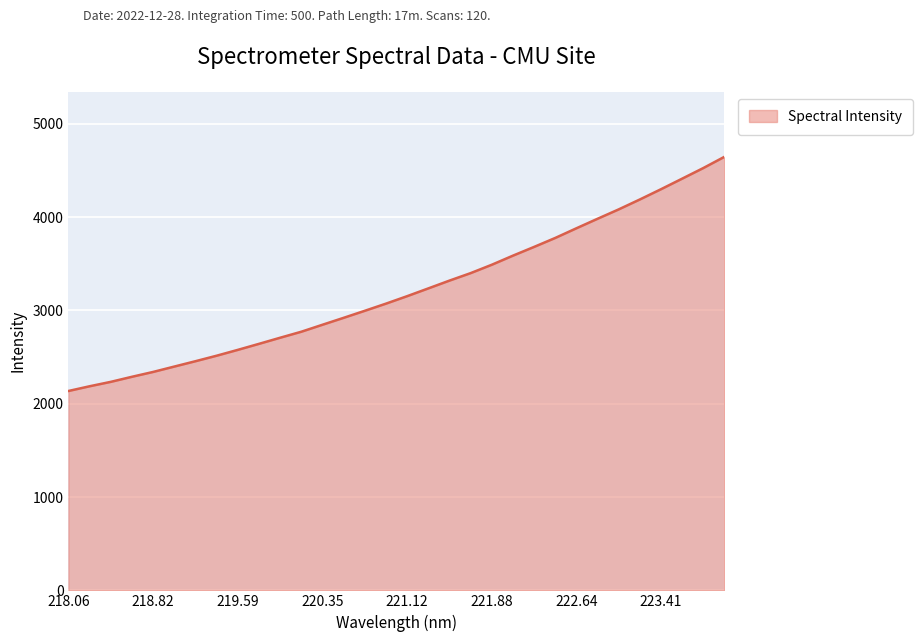

What is the smallest value displayed?

2136.5